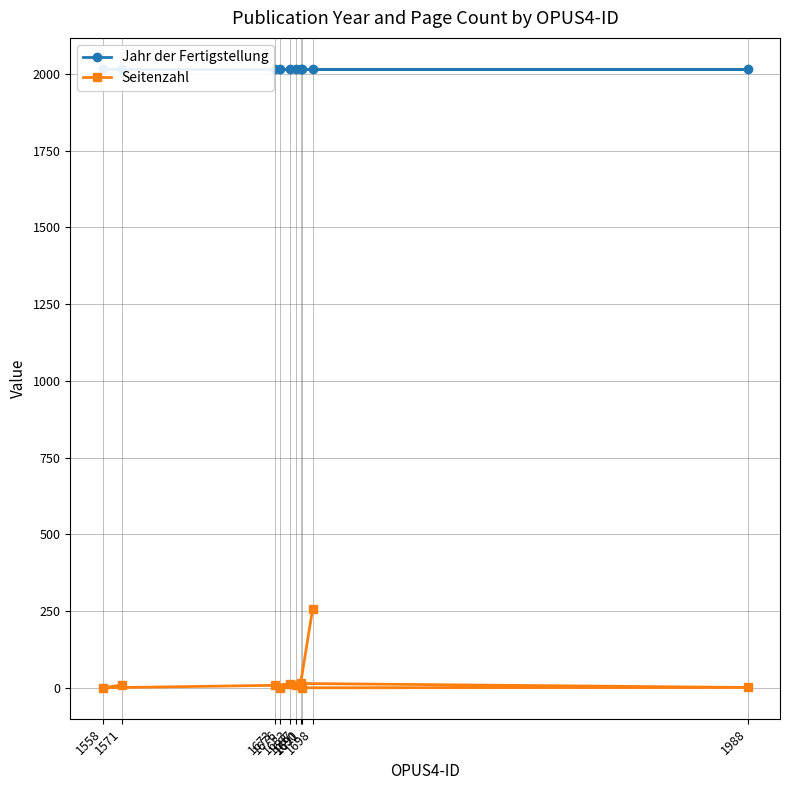

How many values in Seitenzahl are above zero?

7